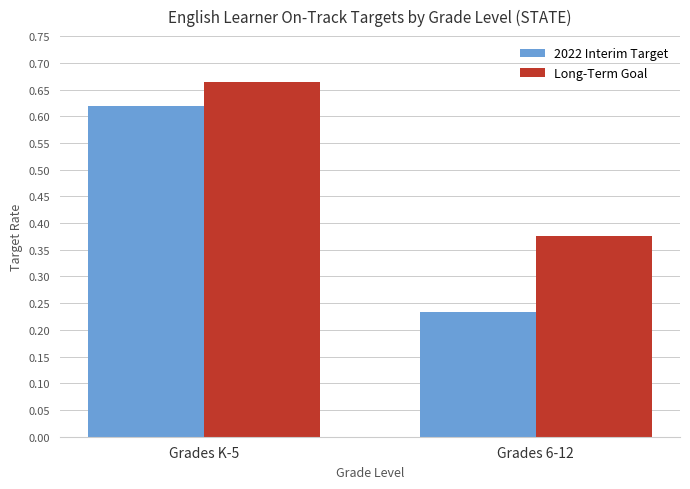

What is the total value across all series at Grades K-5?

1.3